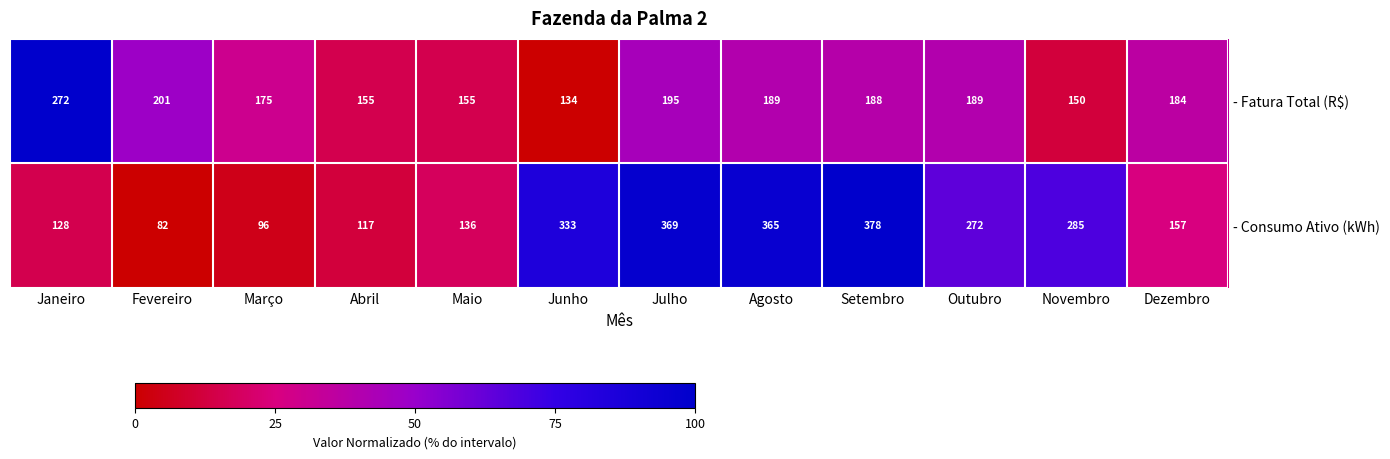

At which category is the sum across all series the highest?

Julho